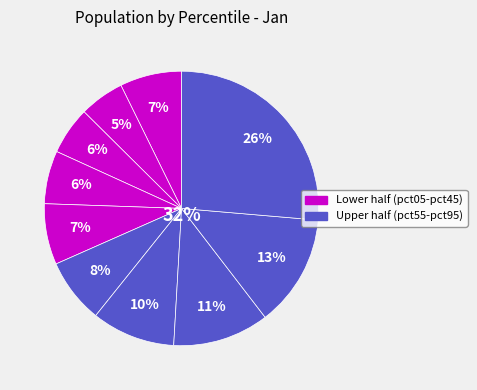

What percentage is the pct75 slice, to the nearest percent?

11%